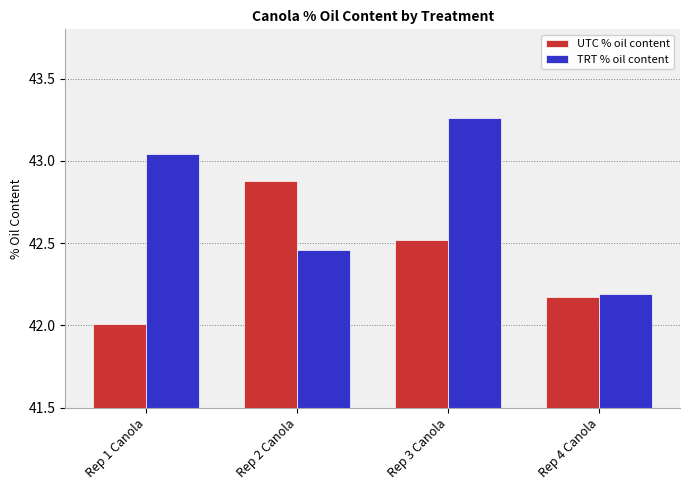

True or false: UTC % oil content has a value of 42.5 at Rep 3 Canola.

True